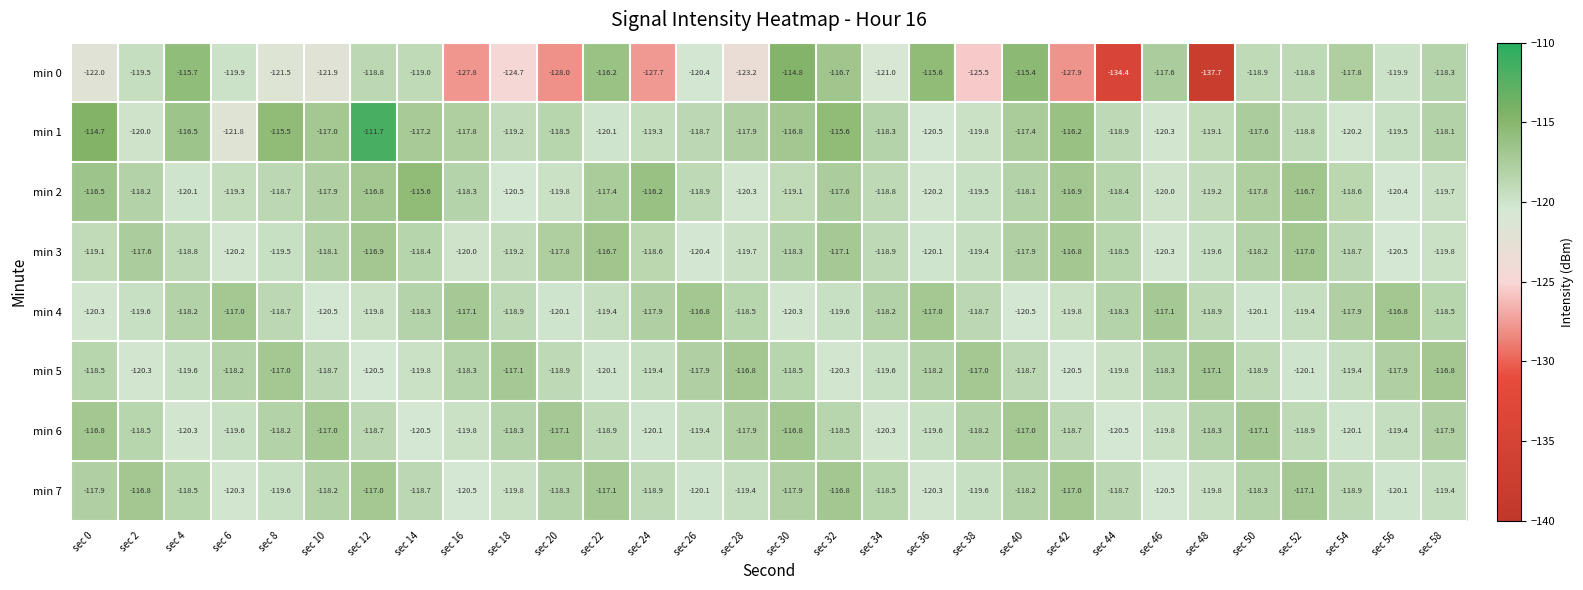

Which series has the largest range (max minus min)?

min 0